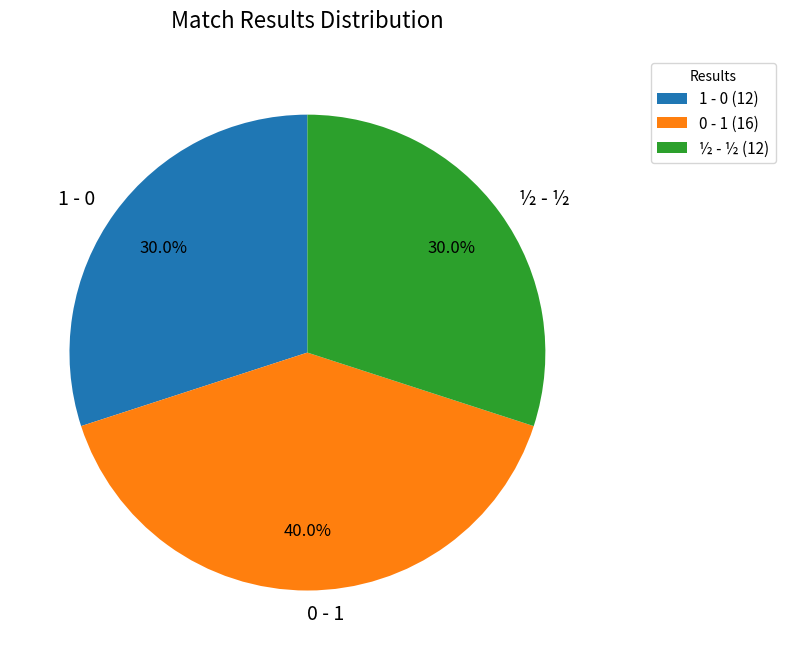

To the nearest percent, what portion does 1 - 0 represent?

30%